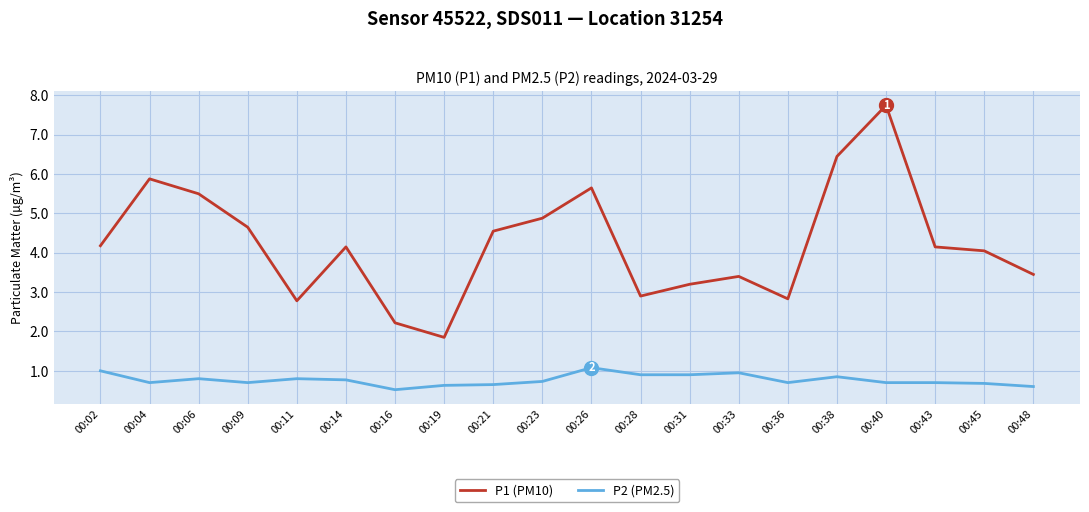

Rank the series at 00:31 from lowest to highest value.

P2 (PM2.5), P1 (PM10)